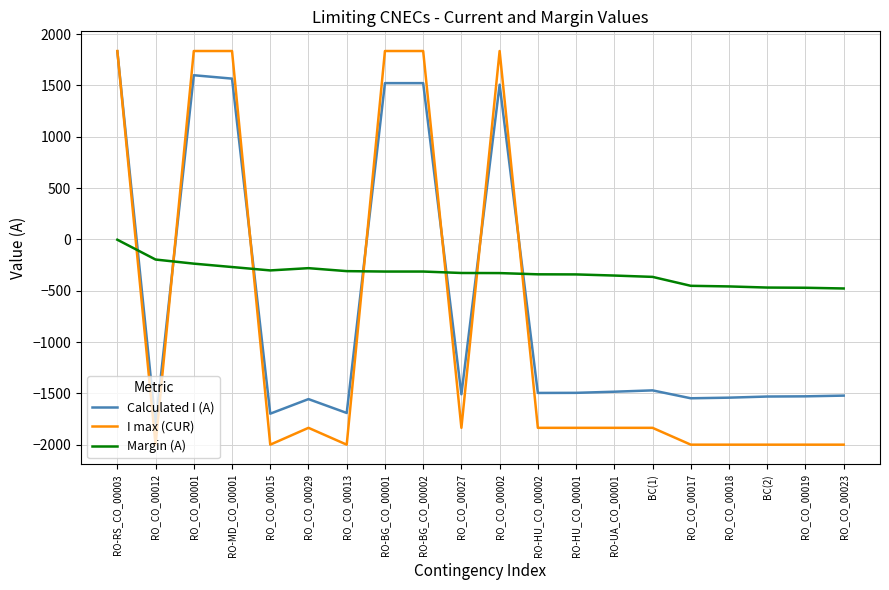

Which series has the widest spread of values?

I max (CUR)